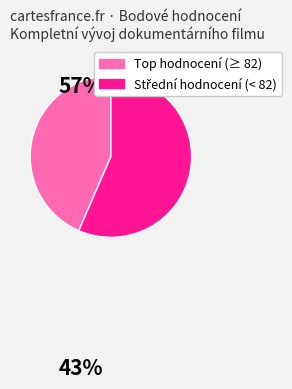

Is there a majority slice in this chart?

Yes